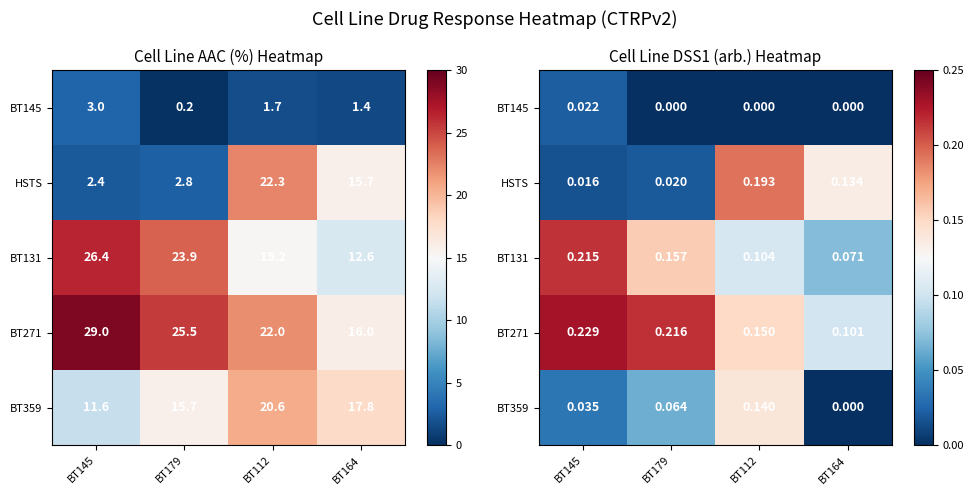

Which series has the largest total across all categories?

BT271